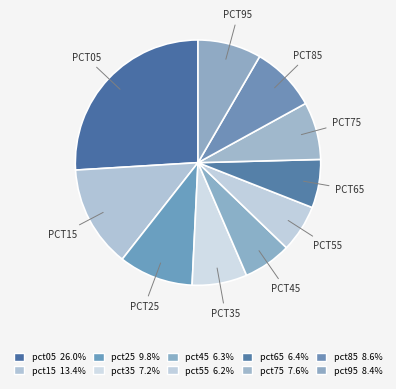

How many segments does this pie chart have?

10